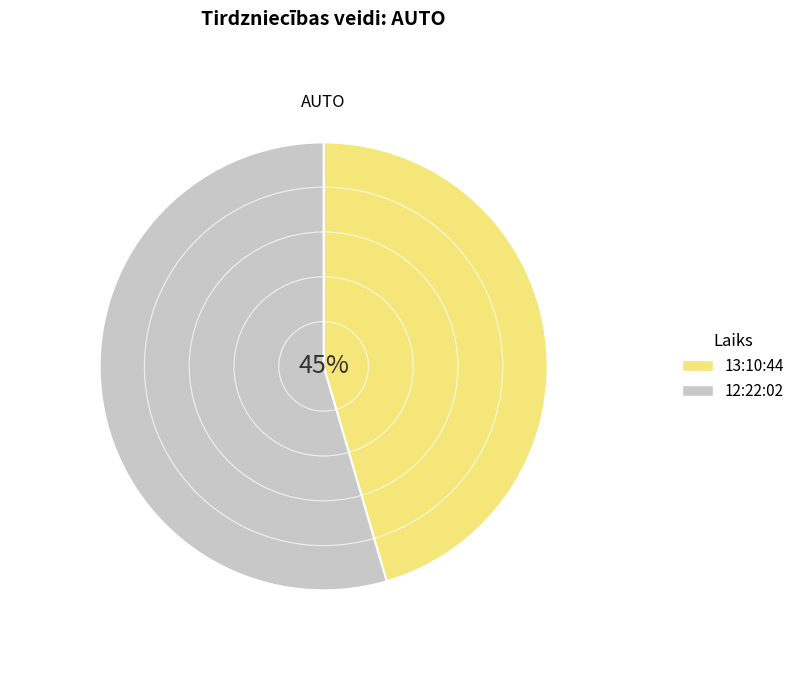

Combined, do 12:22:02 and 13:10:44 account for over 50%?

Yes